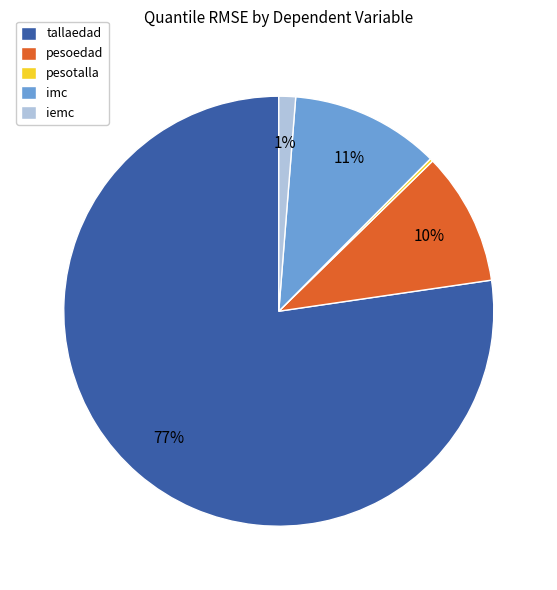

To the nearest percent, what is the difference between the iemc and imc slice percentages?

10%